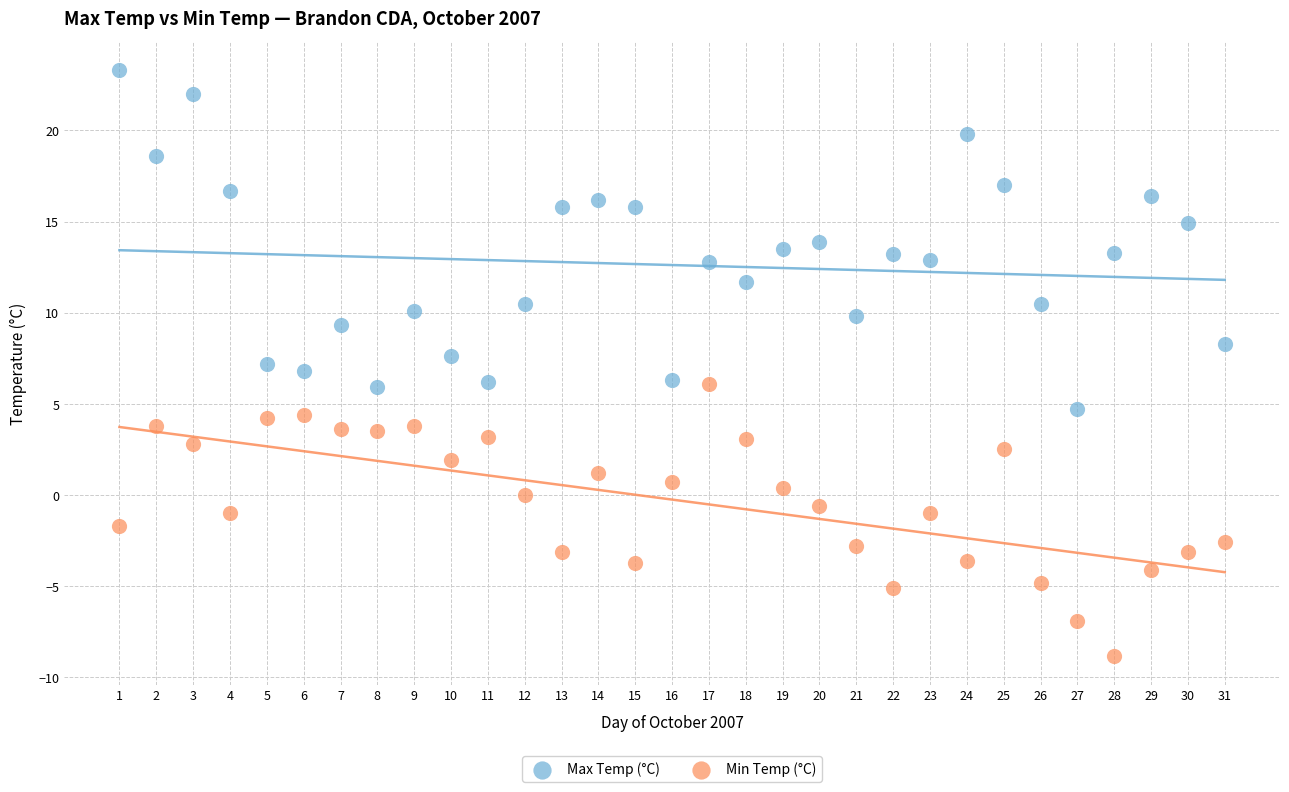

Across all data points, what is the range of Y values (max minus min)?

32.1